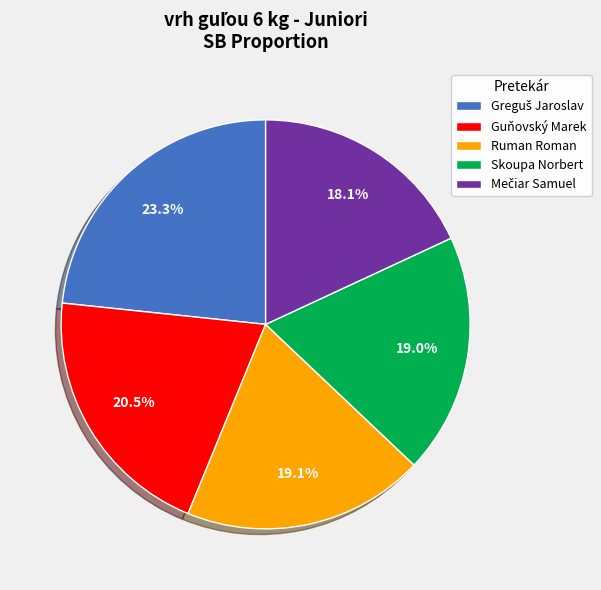

Is the sum of Skoupa Norbert and Guňovský Marek greater than half?

No